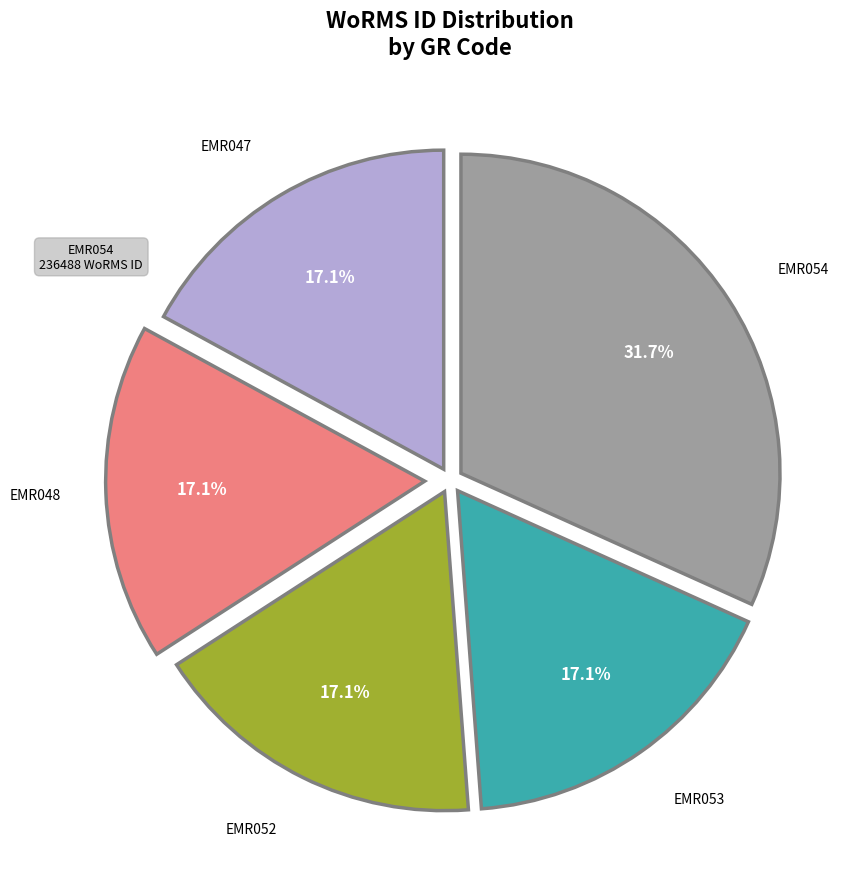

How many slices are in this pie chart?

5